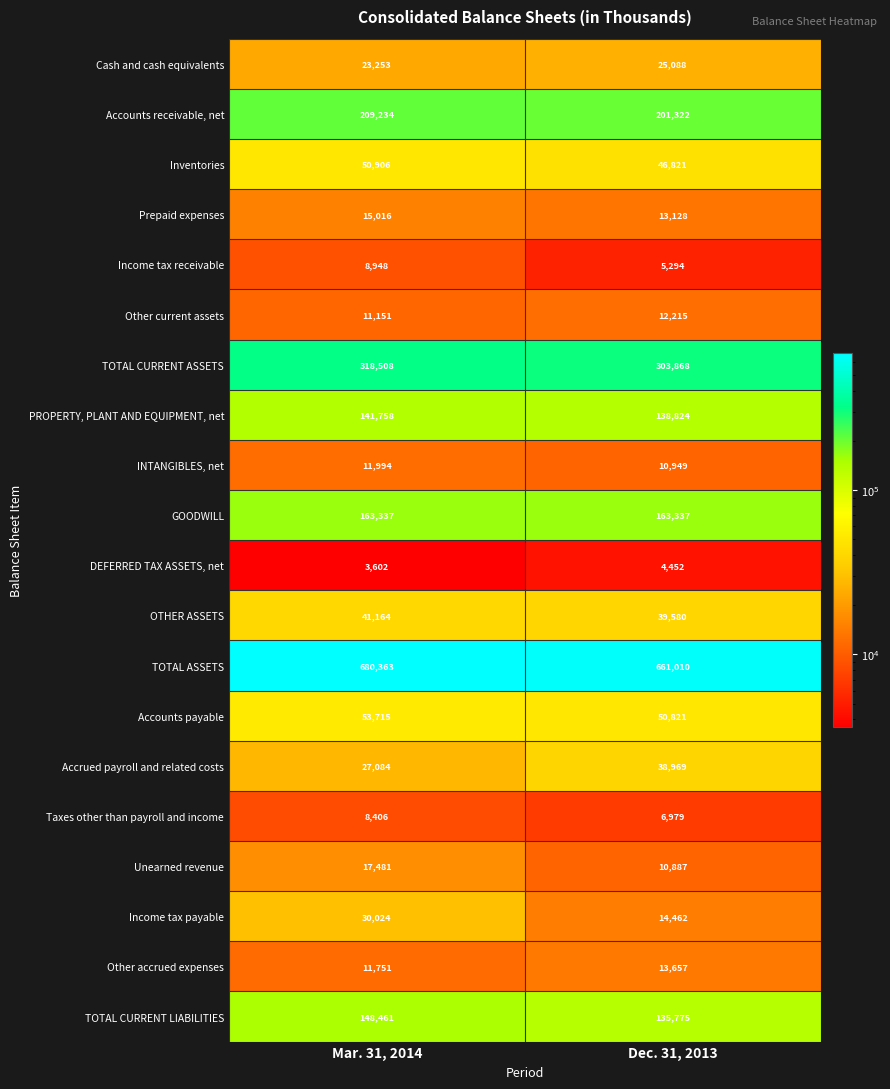

Where is TOTAL ASSETS nearest to the value 670686?

Dec. 31, 2013